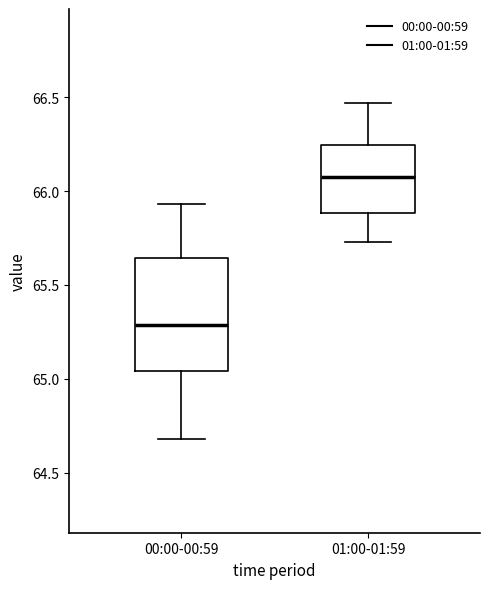

Which box's median line is the lowest?

00:00-00:59